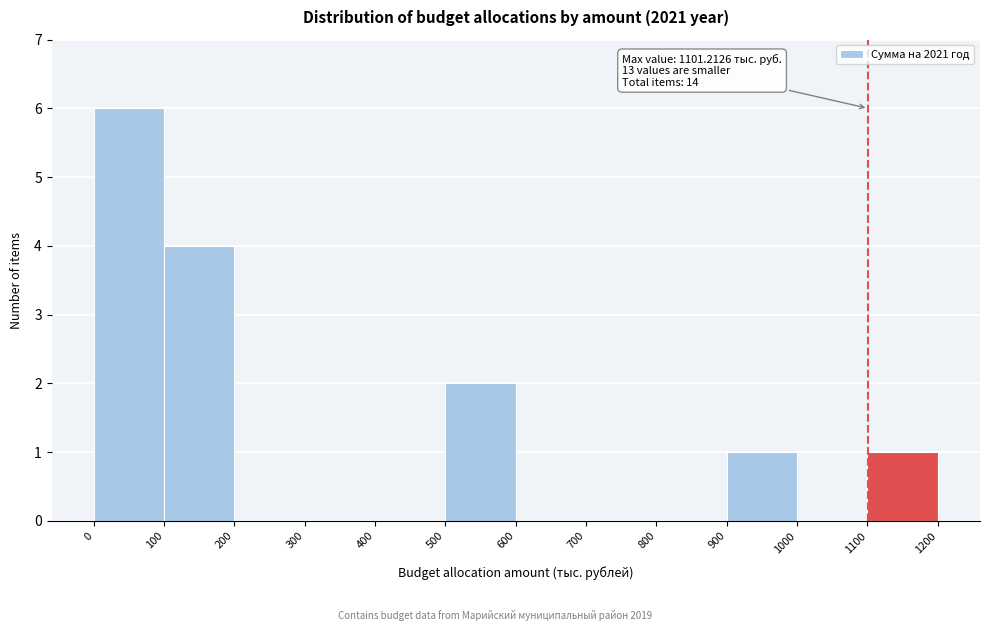

Which range on the x-axis has the tallest bar?

0 to 100